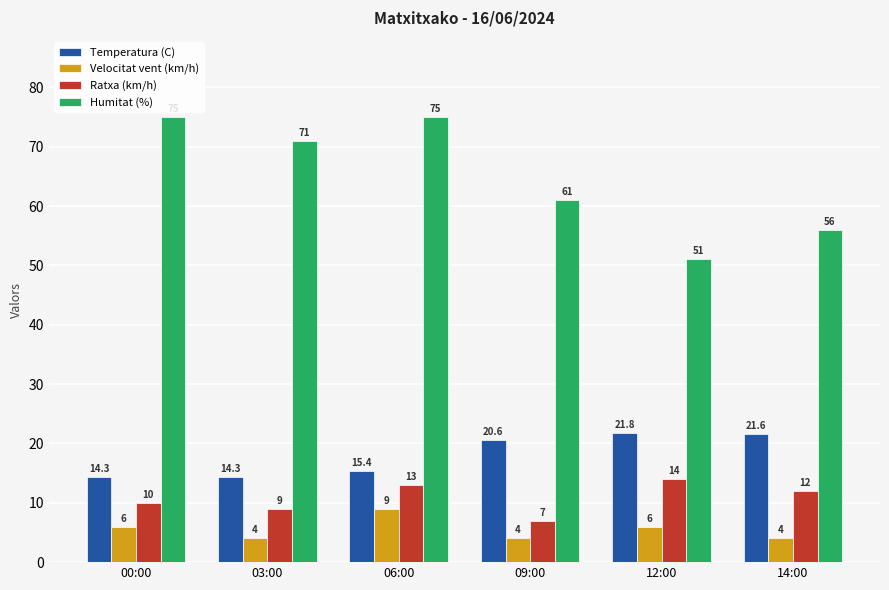

What are all the series names shown in the legend?

Temperatura (C), Velocitat vent (km/h), Ratxa (km/h), Humitat (%)